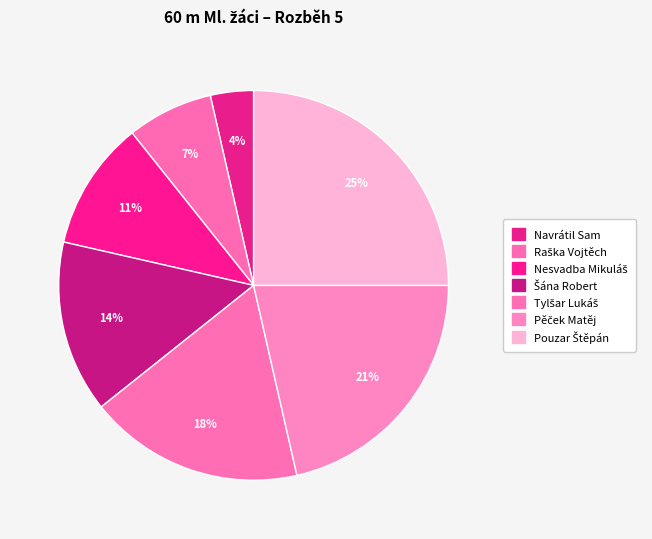

How many segments does this pie chart have?

7